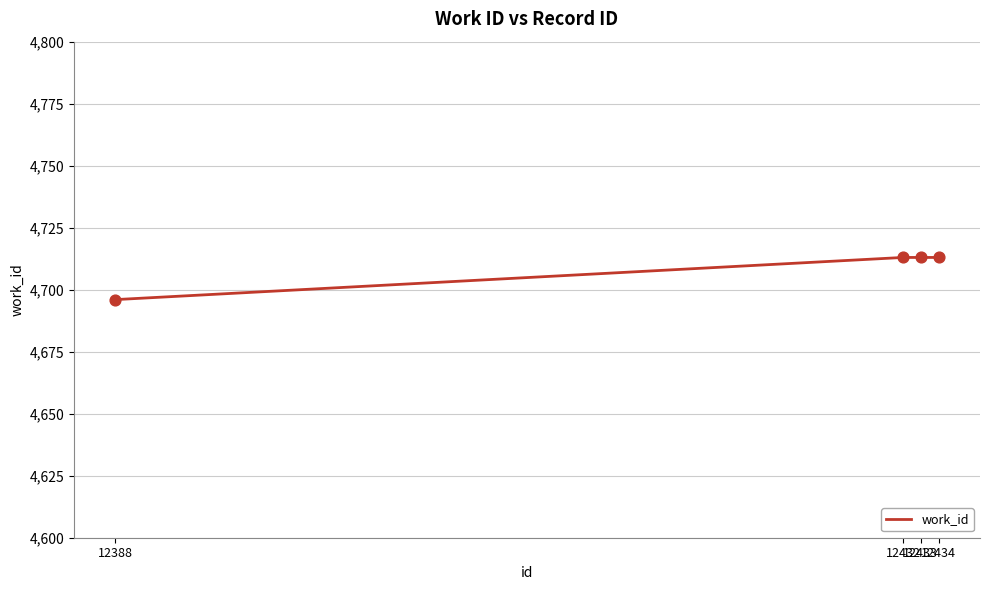

Which has a higher value, 12388 or 12433?

12433